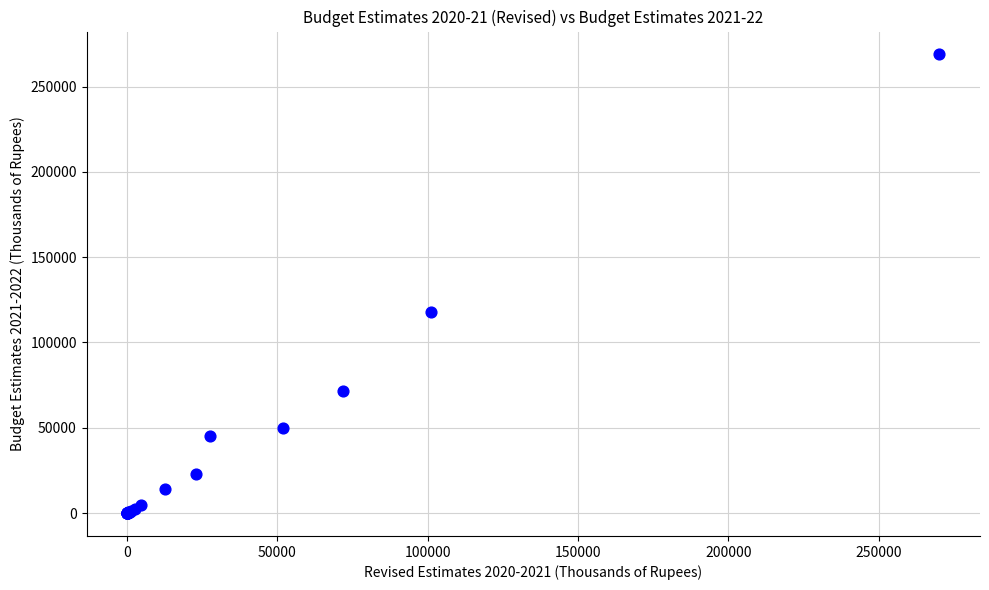

What Y value in the scatter plot is closest to 134400?

118055